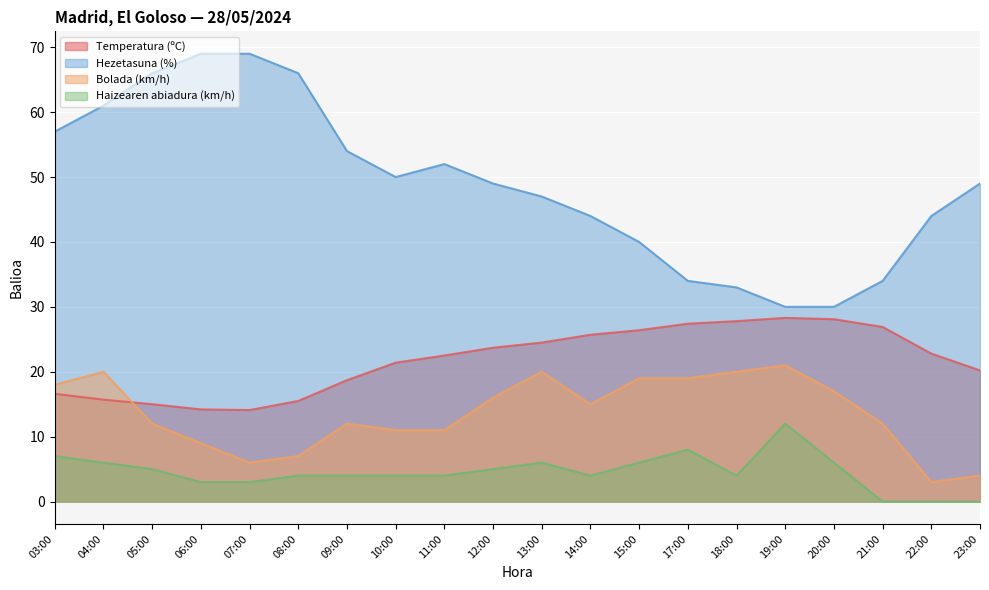

What is the sum of all Bolada (km/h) values?

272.0